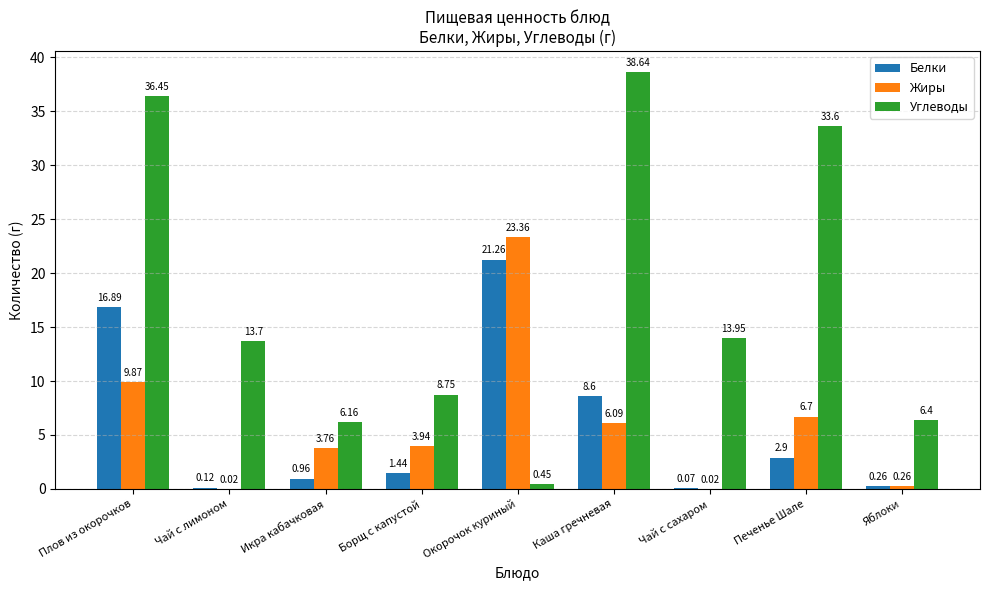

Where does the Белки series first go above 1?

Плов из окорочков